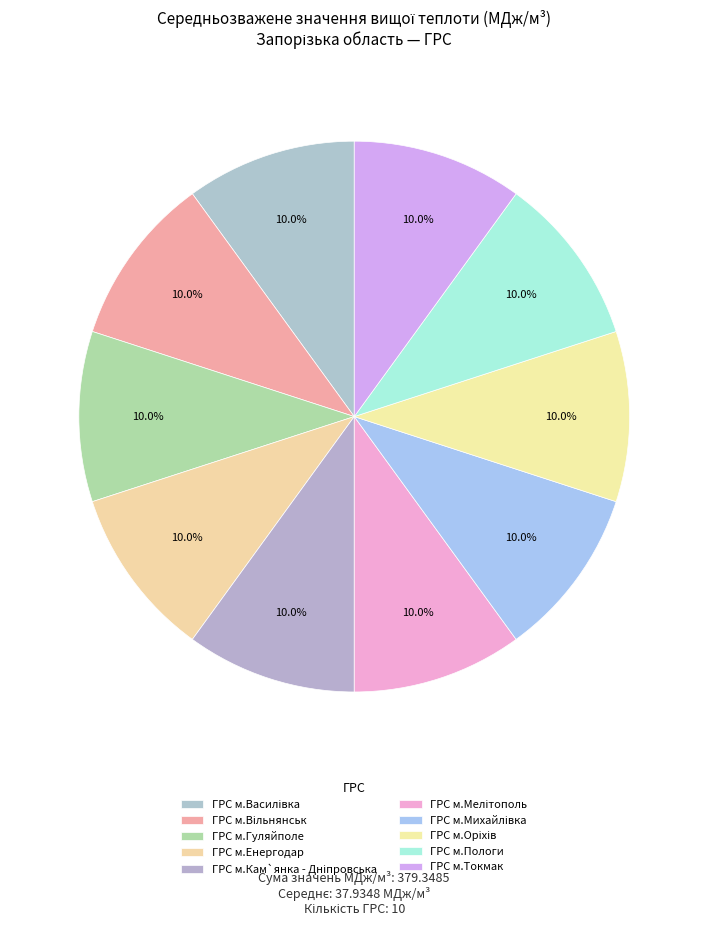

How many slices are in this pie chart?

10